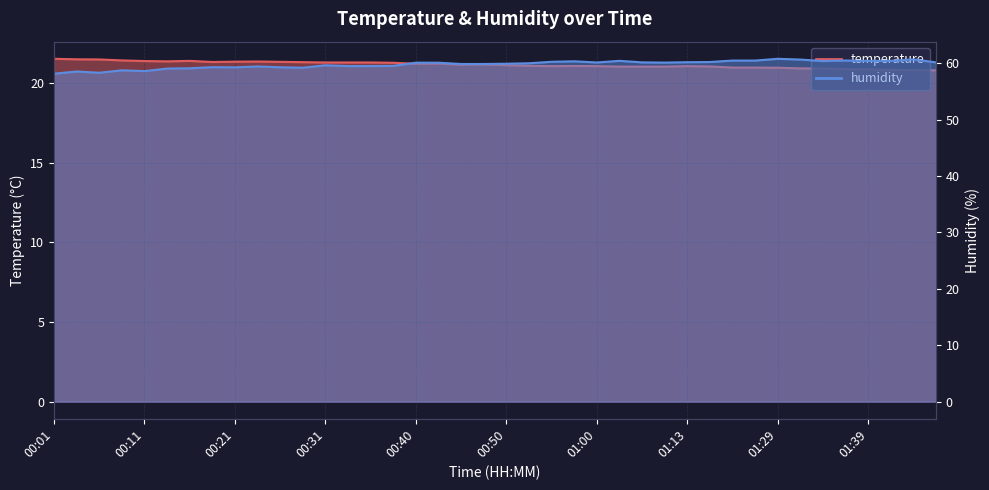

Rank the series at 00:23 from highest to lowest value.

humidity, temperature